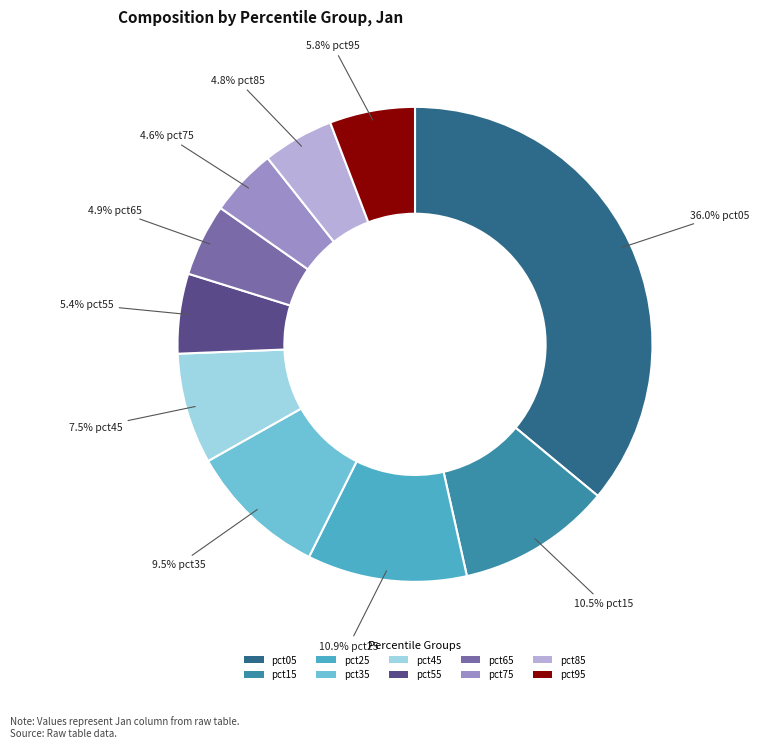

Is there a majority slice in this chart?

No